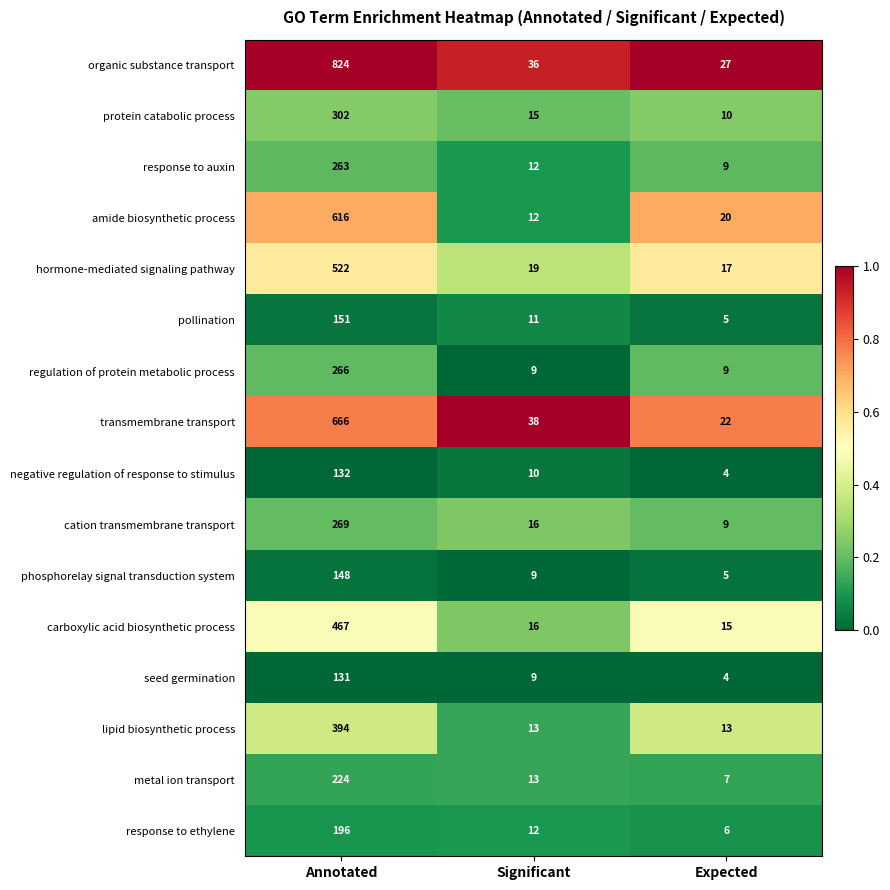

At which category is the sum across all series the highest?

Annotated